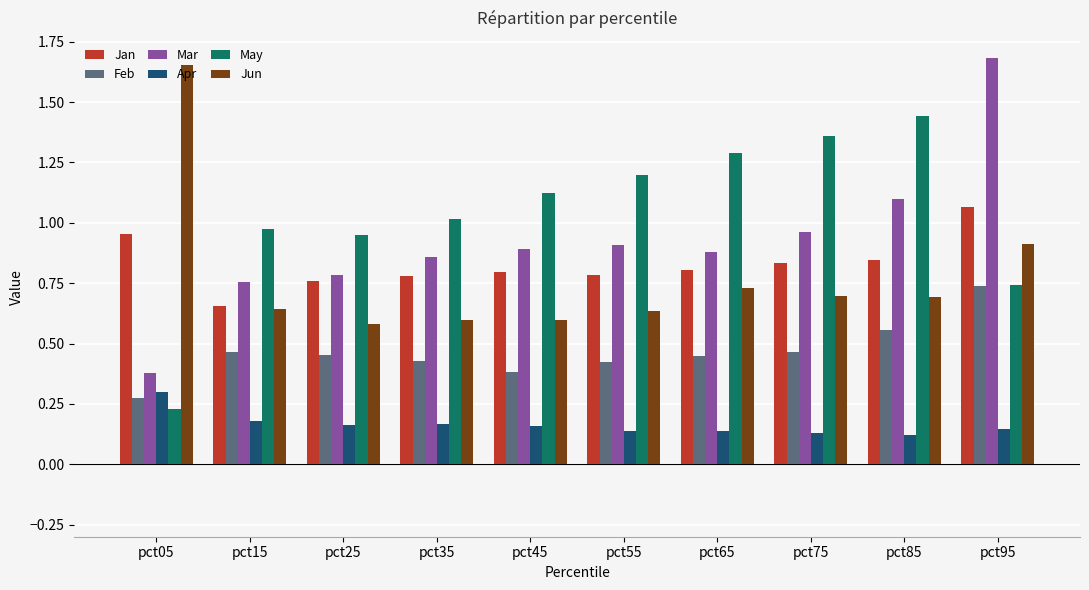

Which series has the largest total across all categories?

May